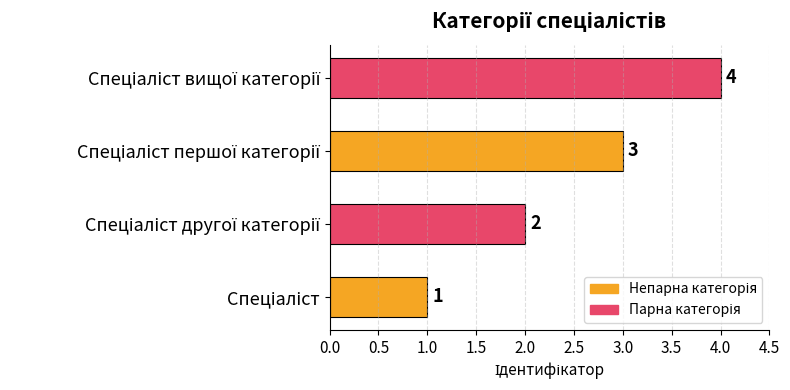

Count the values in the range 2 to 4.

3